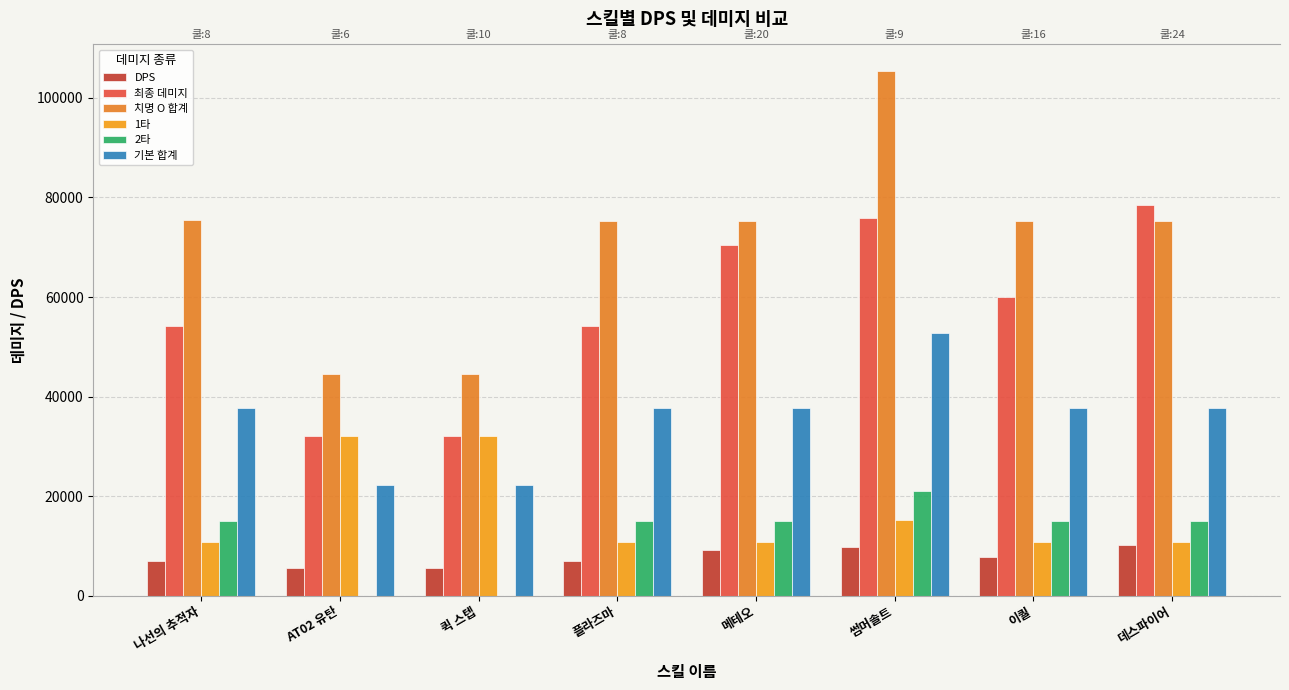

Read the 치명 O 합계 value at 메테오.

75305.5